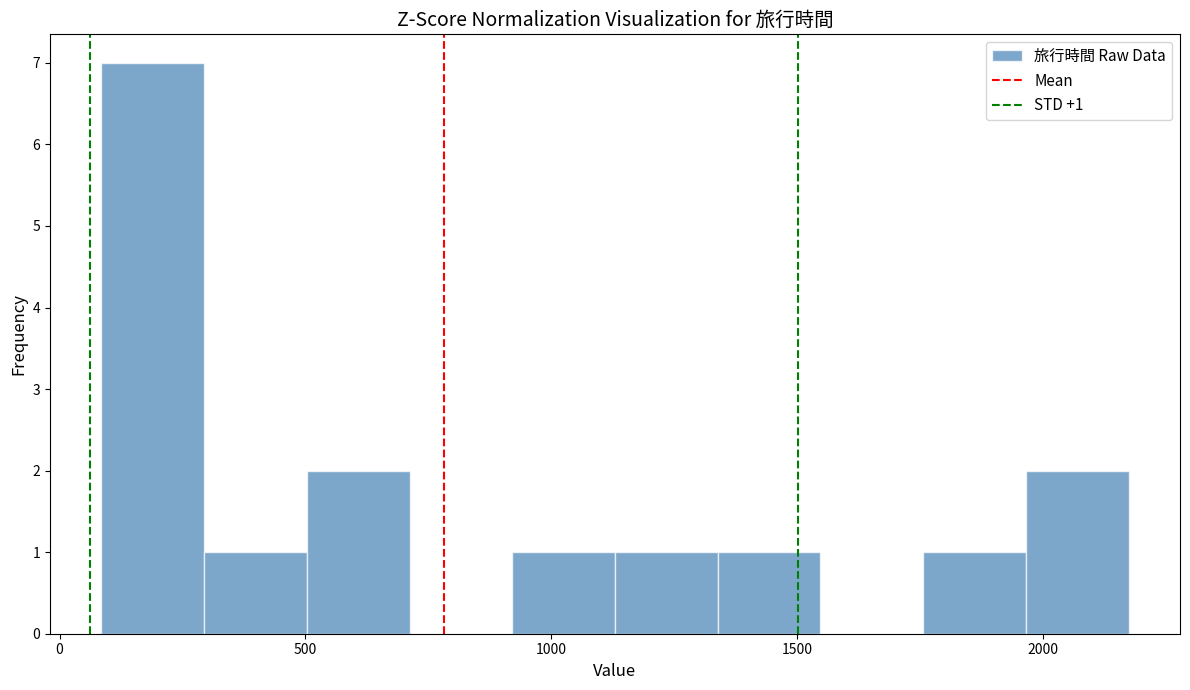

Over which range of the x-axis is the bar tallest?

100 to 300